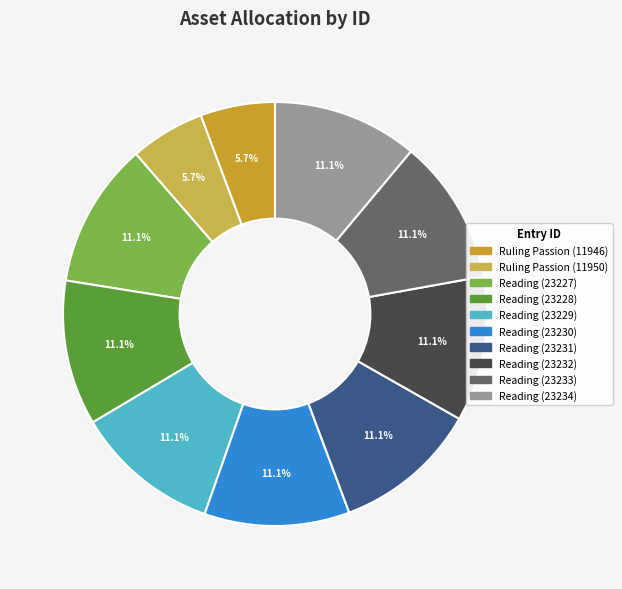

What is the smallest slice in the pie chart?

Ruling Passion (11946)